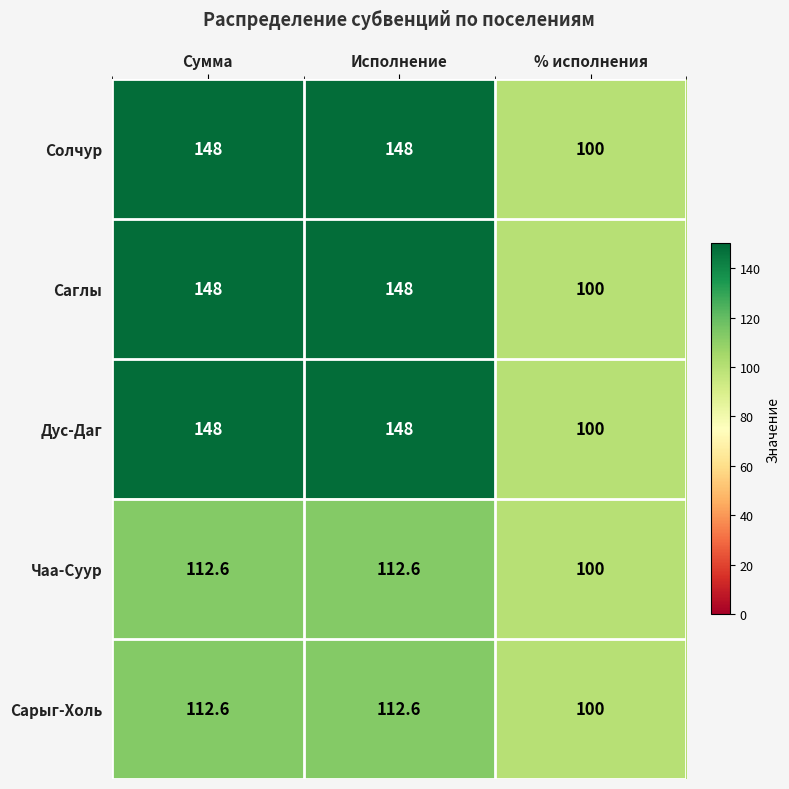

What is the minimum value shown in the chart?

100.0